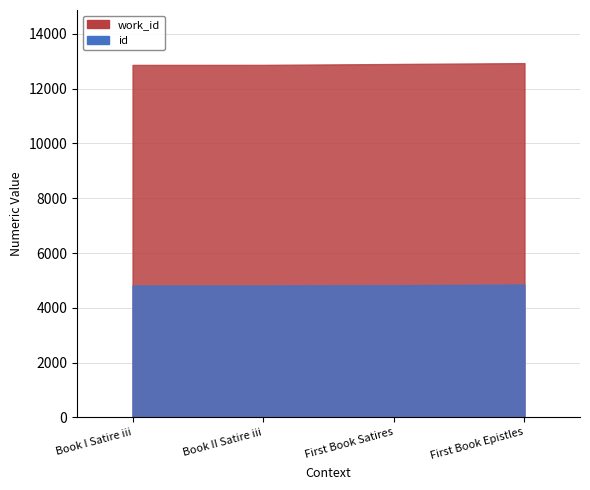

Which category has the highest value across all series?

First Book Epistles